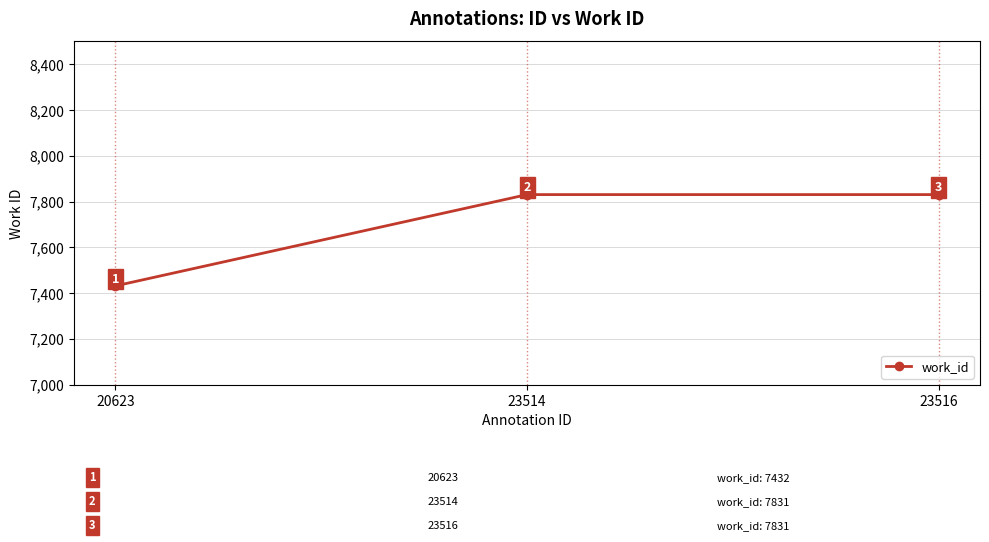

What is the change in value from 20623 to 23514?

+399